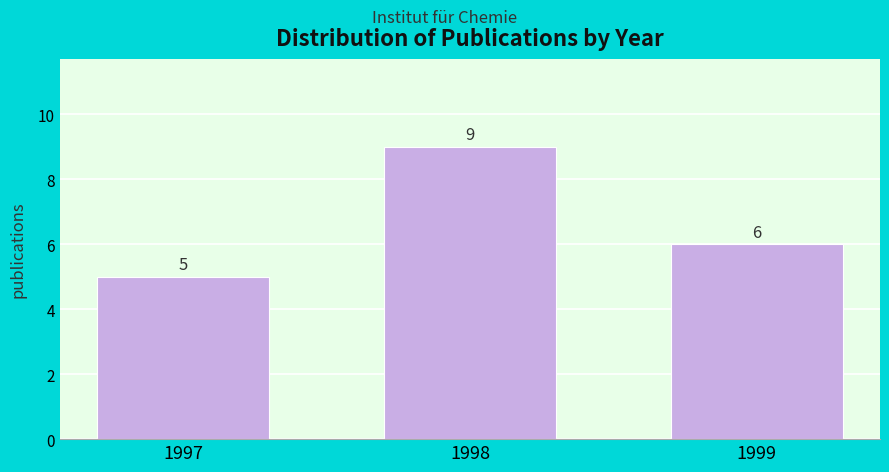

Reading left to right, what are all the values shown in this chart?

1997=5	1998=9	1999=6